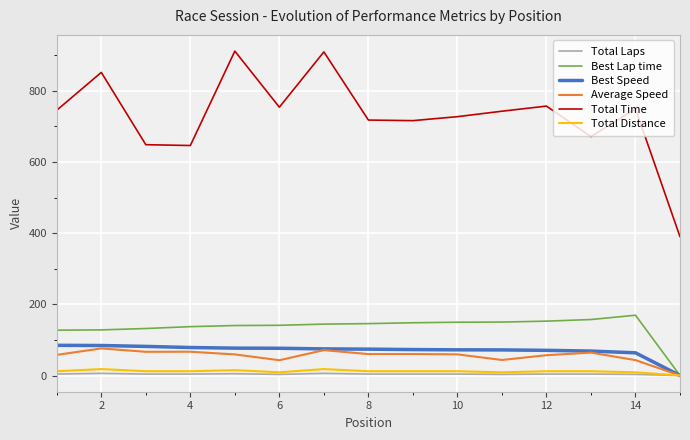

Which series has the widest spread of values?

Total Time